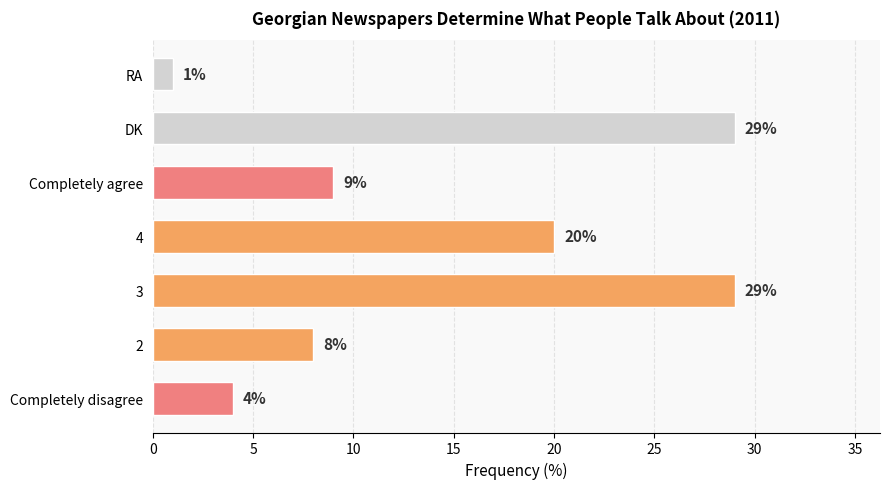

Count the values in the range 4 to 29.

6